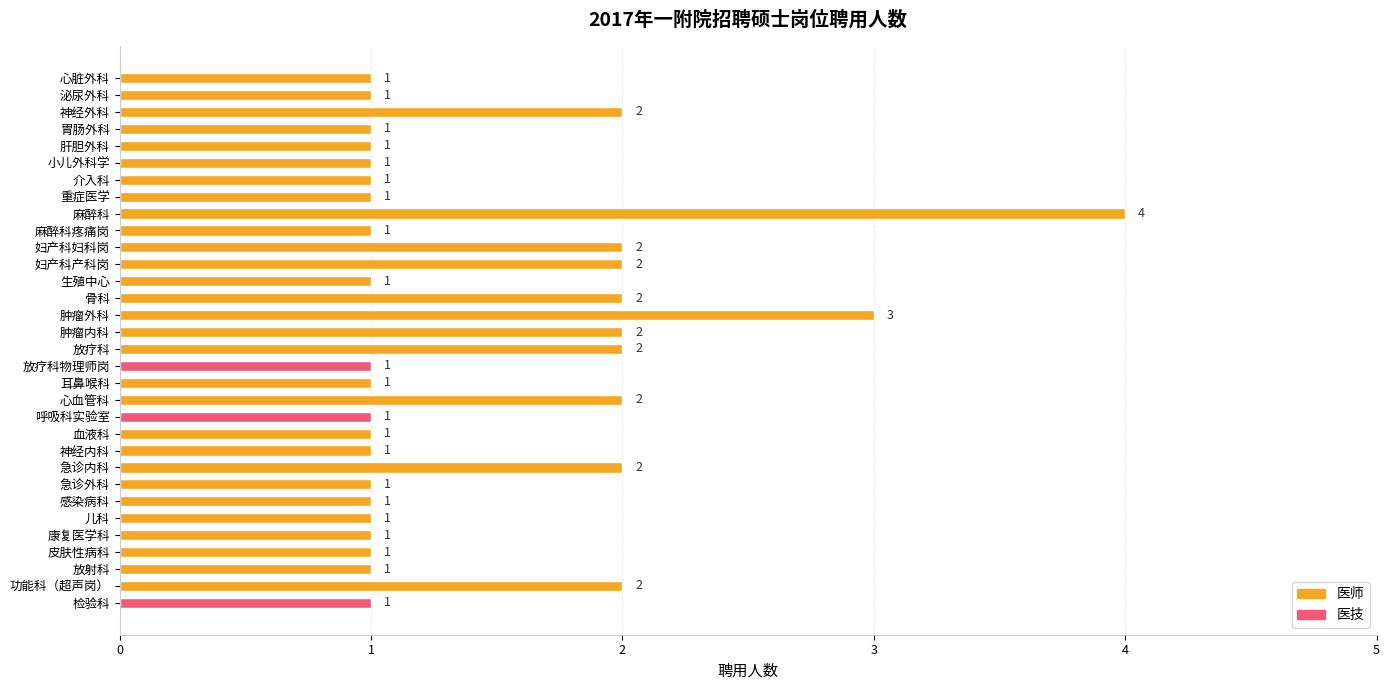

How many values are between 1 and 2?

30